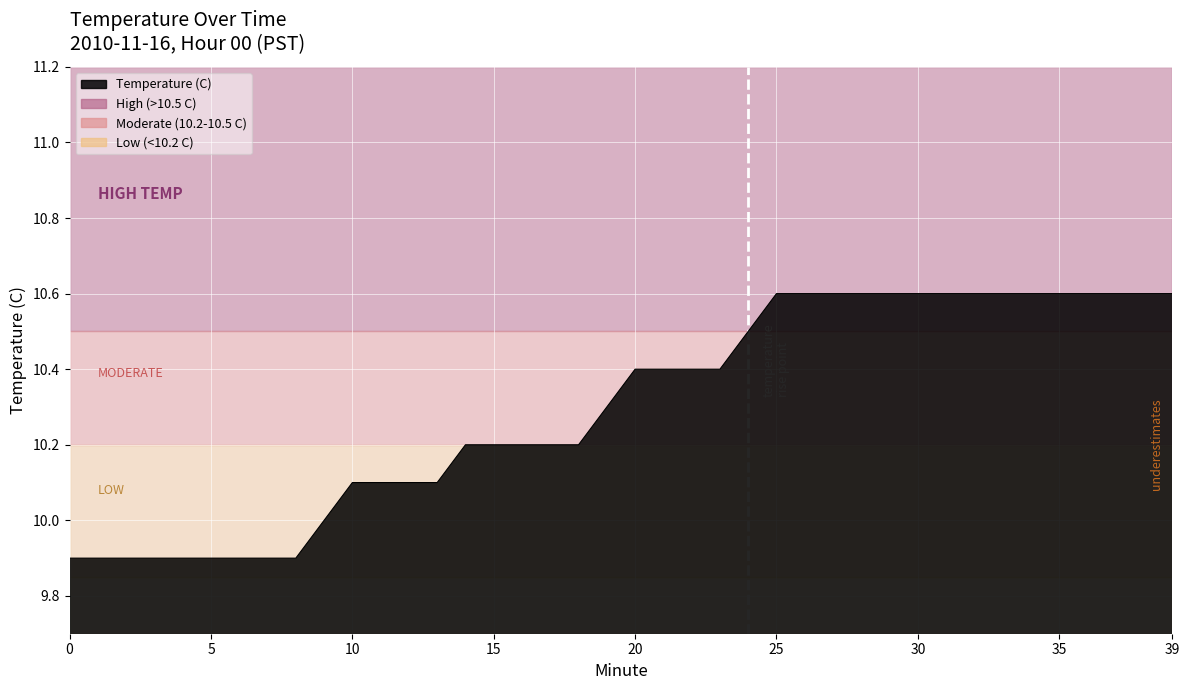

How many lines are shown in the chart?

1